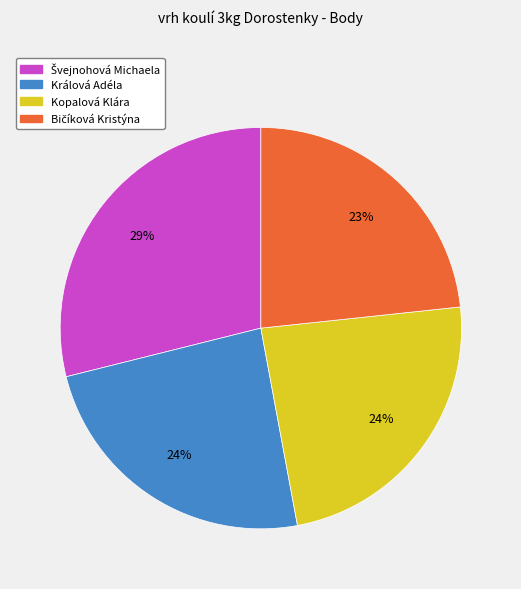

To the nearest percent, what is the average slice percentage?

25%